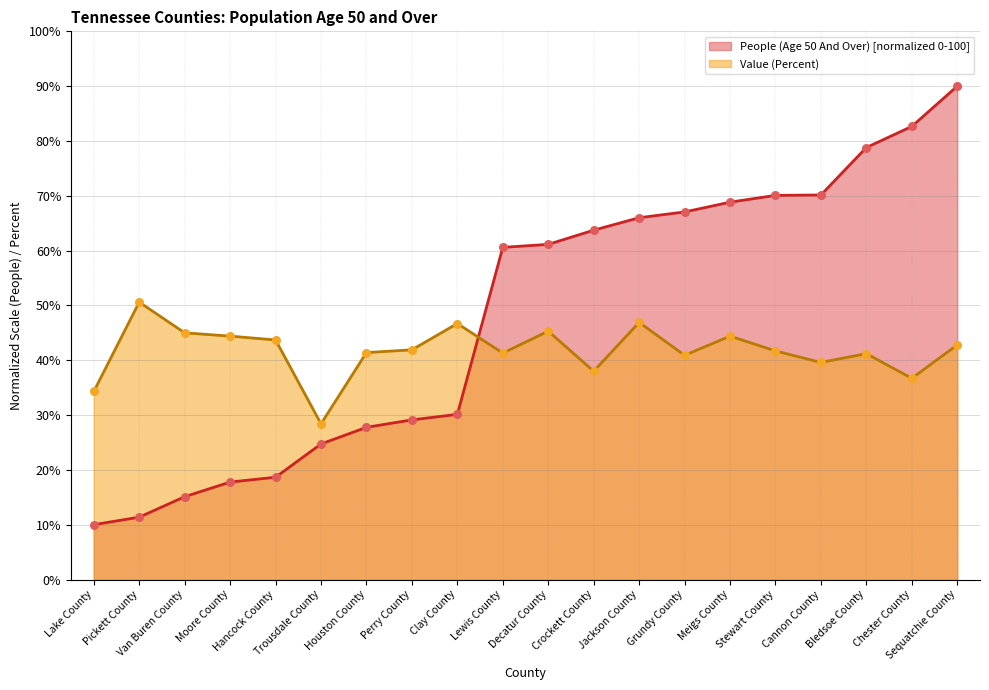

Which series contains the highest Y value?

People (Age 50 And Over)